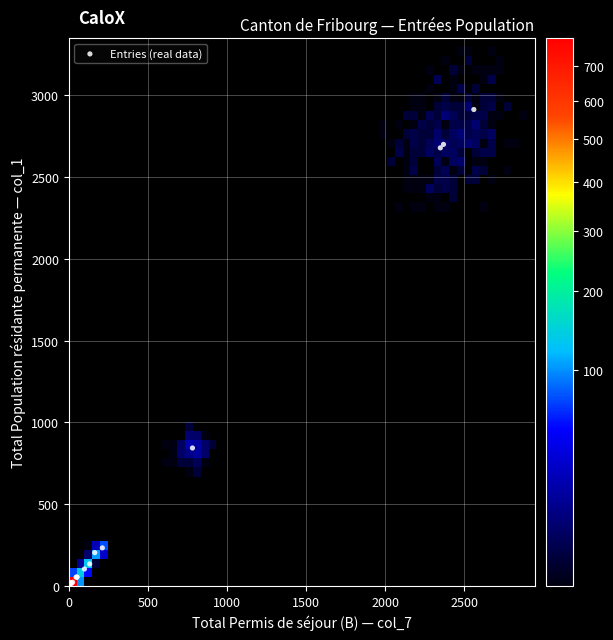

What Y value in the scatter plot is closest to 1455?

844